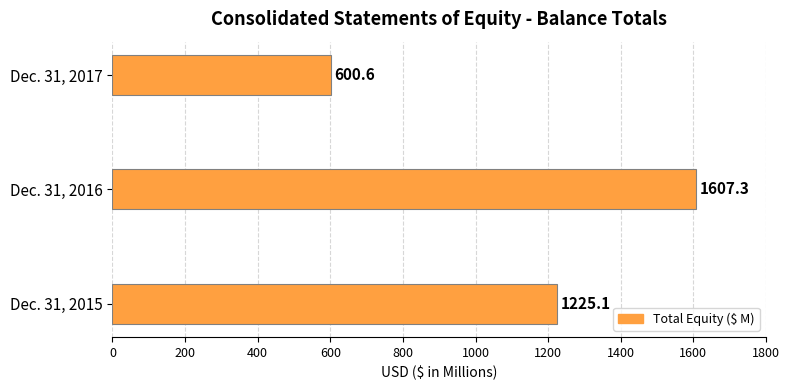

Approximately how many times larger is the value at Dec. 31, 2017 compared to Dec. 31, 2015?

0.5